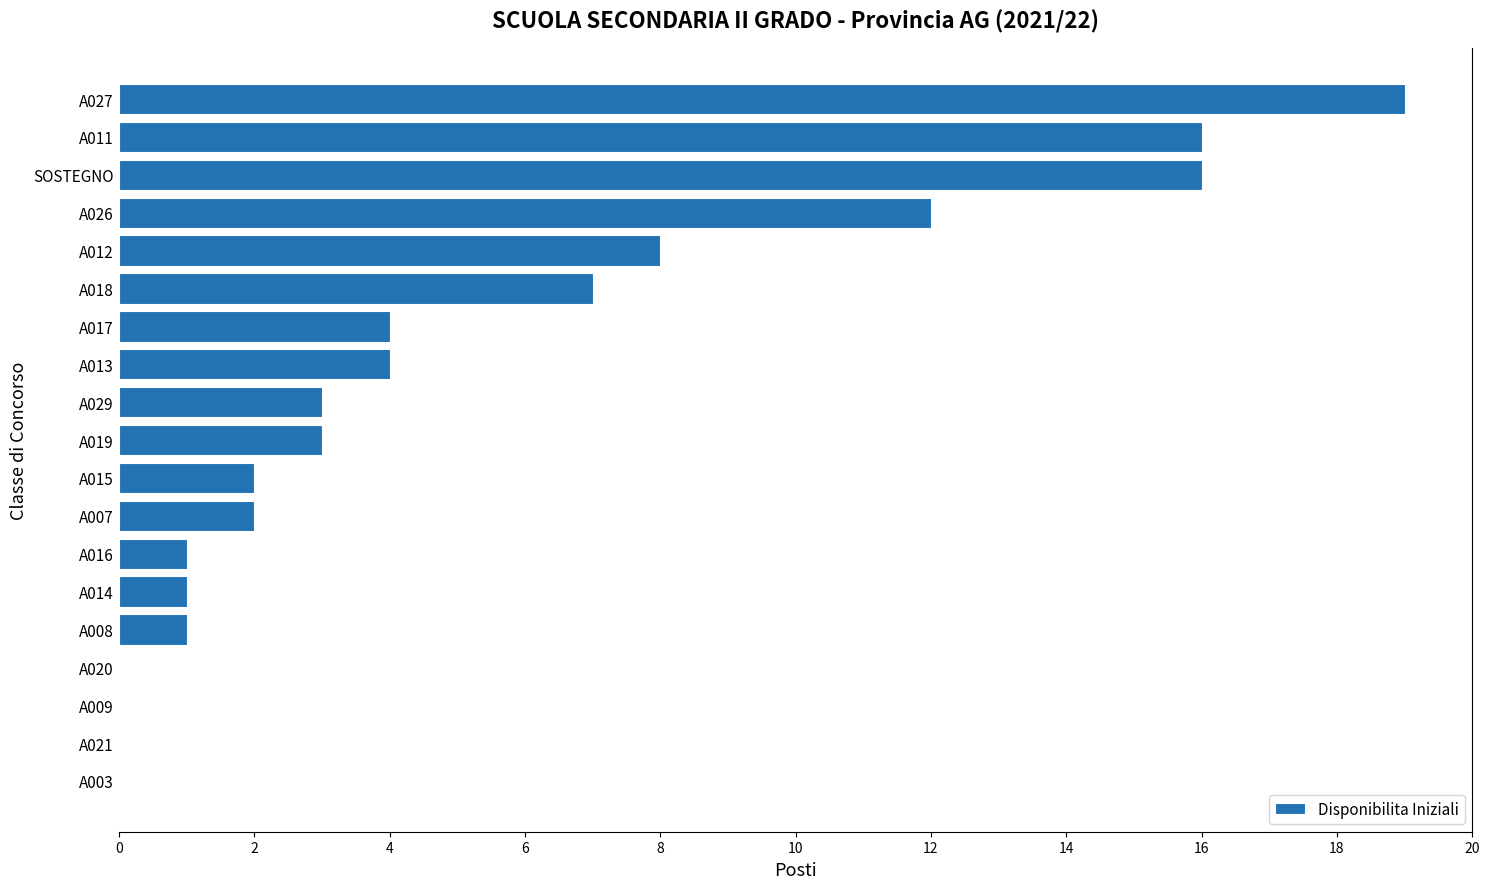

What is the average value?

5